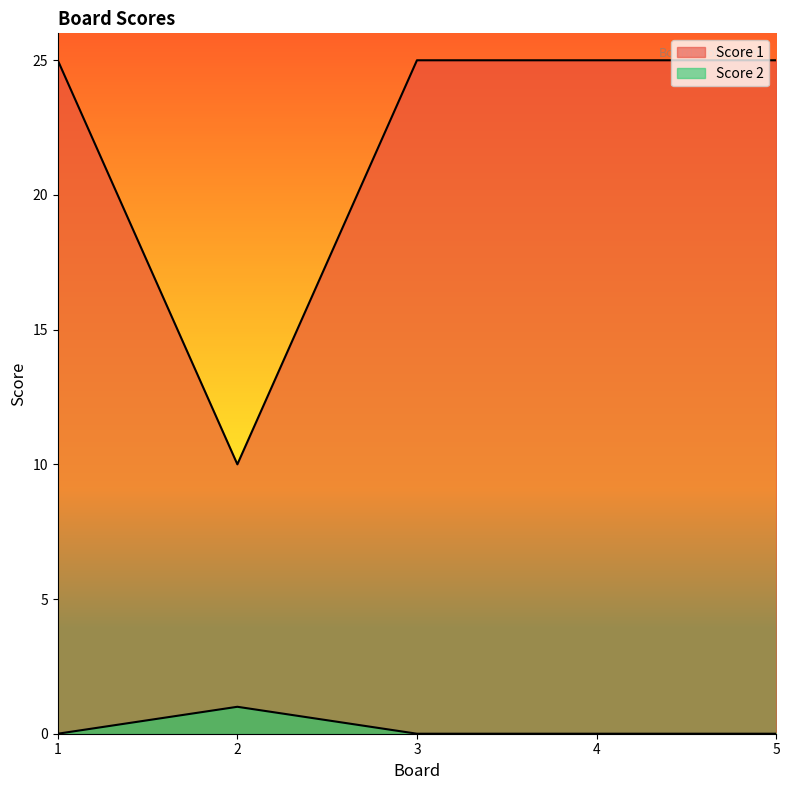

Which category has the highest value in the Score 1 series?

1